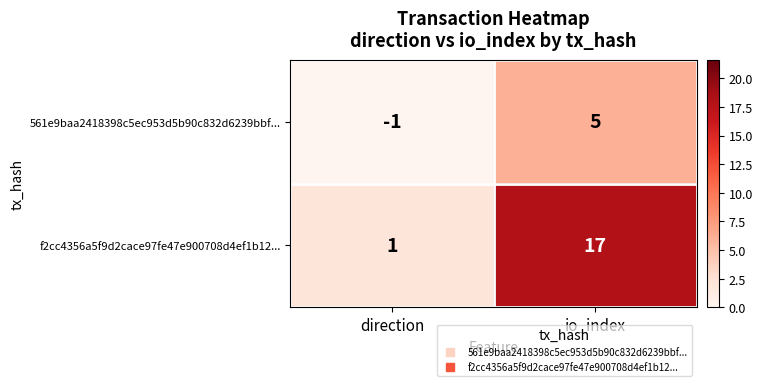

What is the difference between the highest and lowest values at io_index?

12